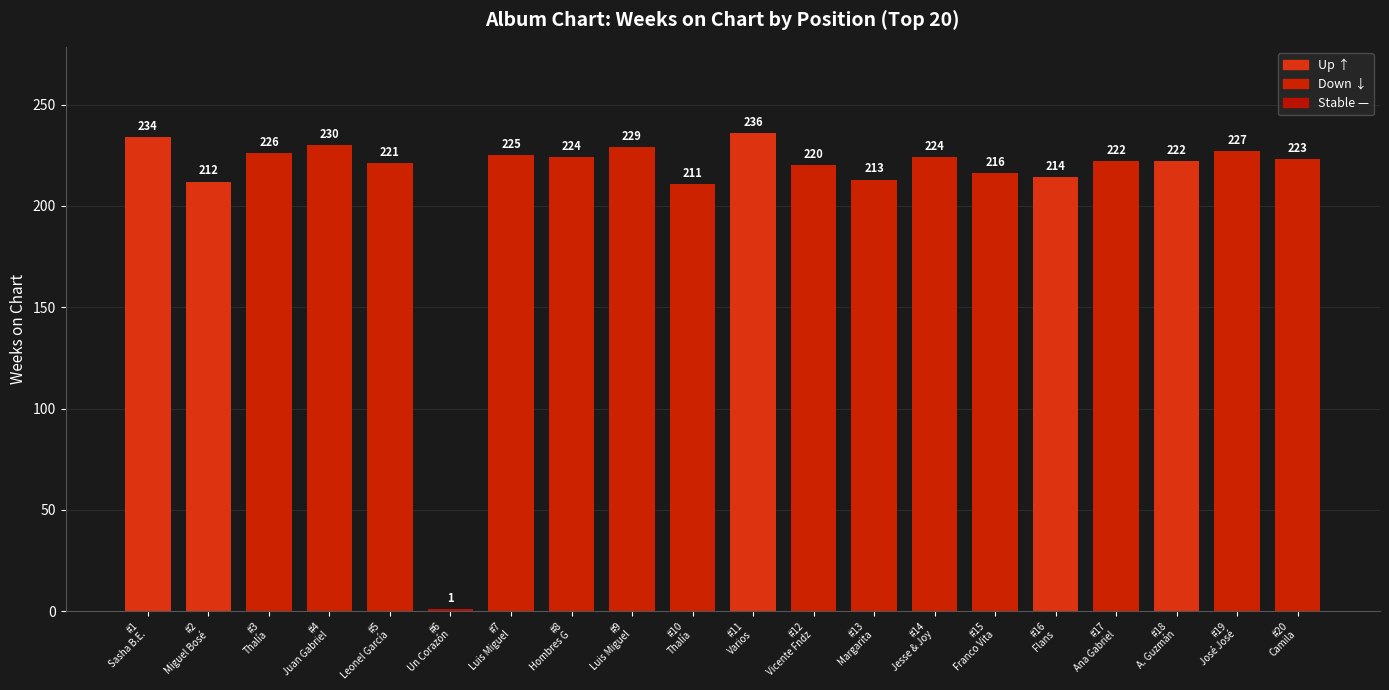

Approximately how many times larger is the value at #15
Franco Vita compared to #11
Varios?

0.9